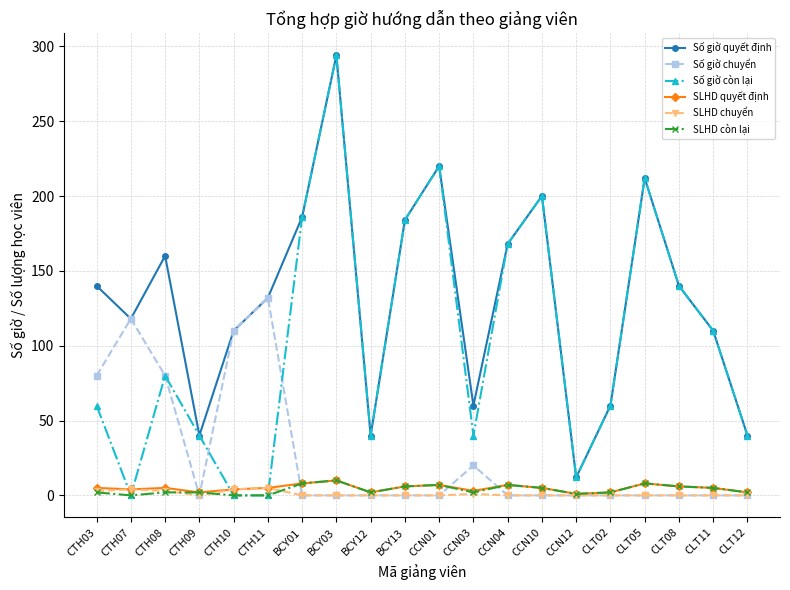

True or false: Số giờ còn lại has a value of 55 at CTH09.

False